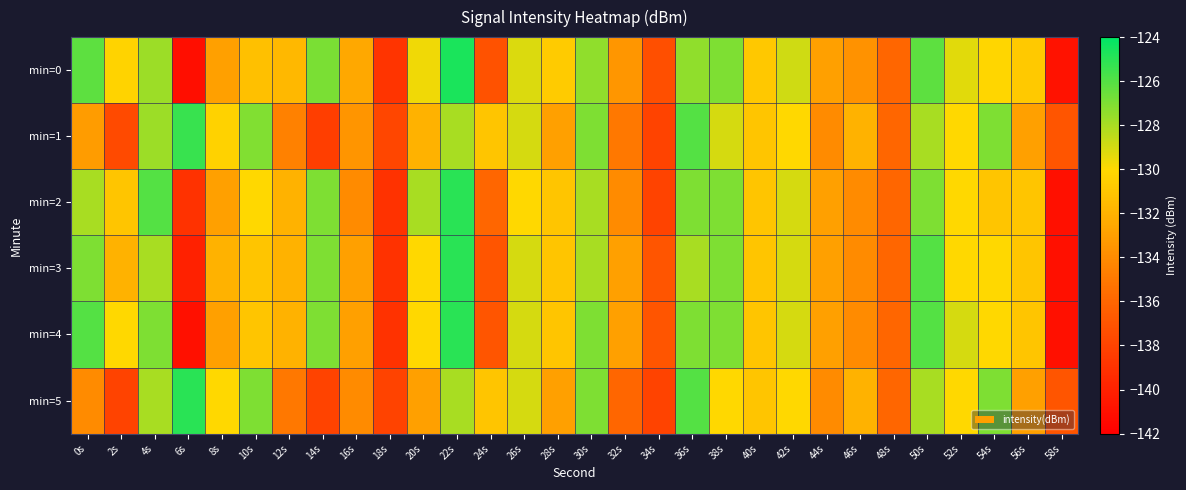

Which series changed the most between 6s and 14s?

min=0